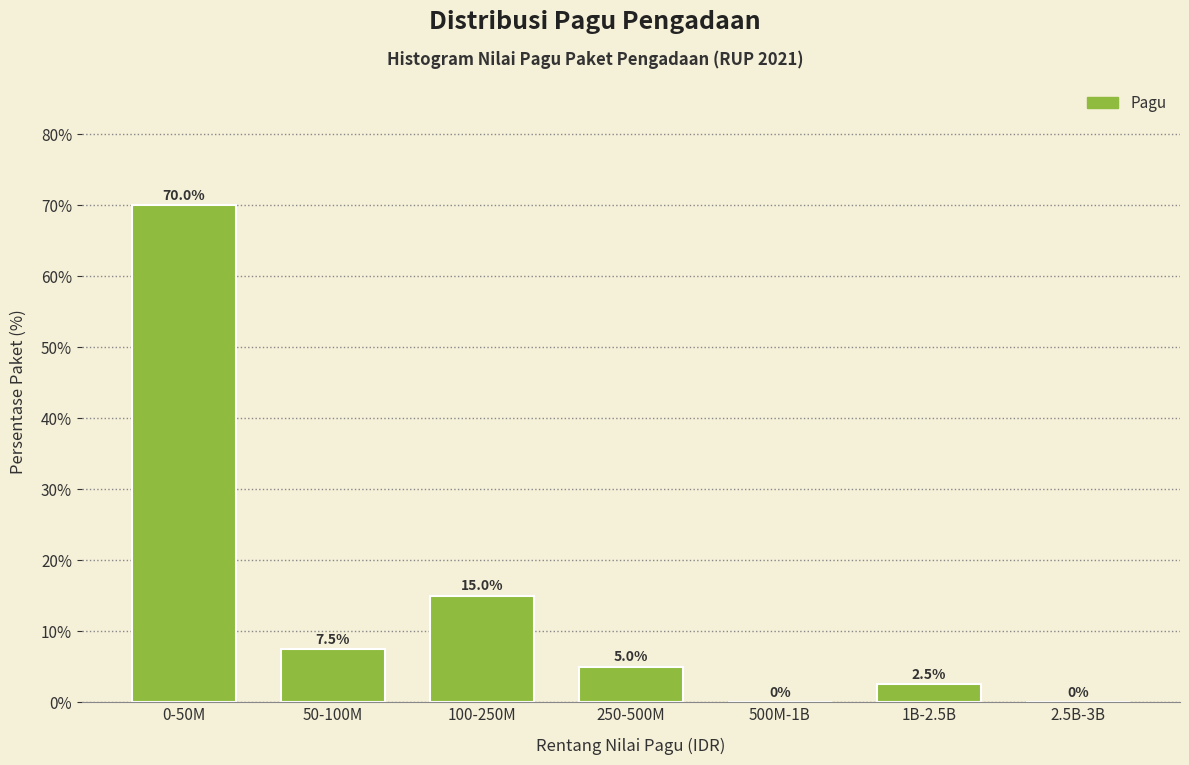

Reading left to right, extract all data points from this chart.

0-50M=70.0	50-100M=7.5	100-250M=15.0	250-500M=5.0	500M-1B=0.0	1B-2.5B=2.5	2.5B-3B=0.0